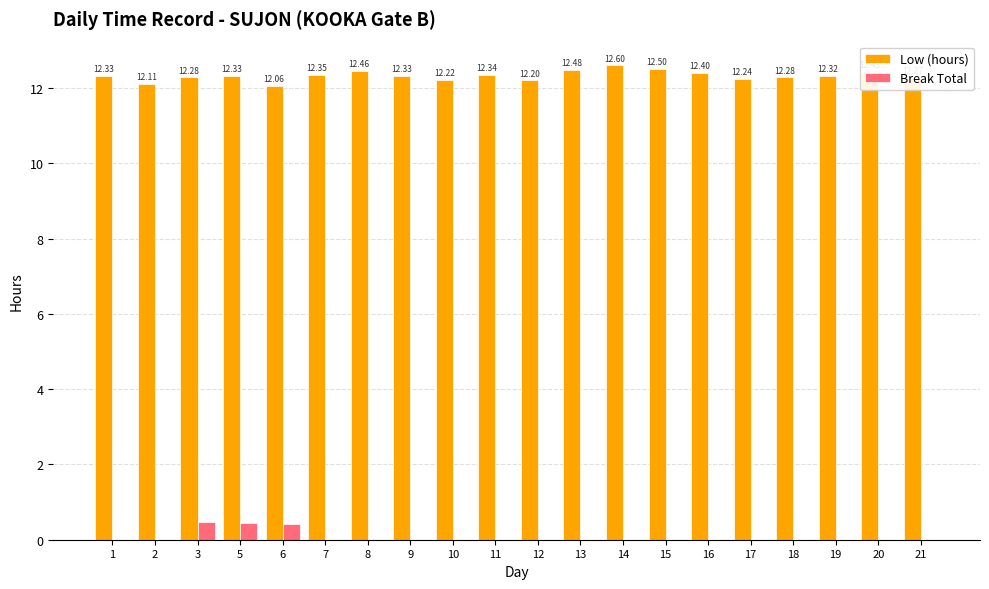

What is the average value of the Break Total series?

0.1